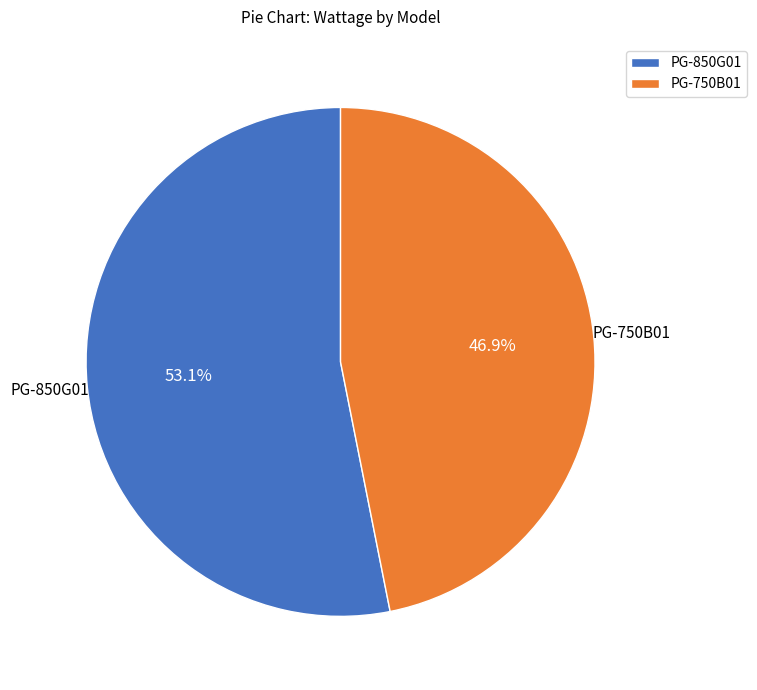

Is there a majority slice in this chart?

Yes